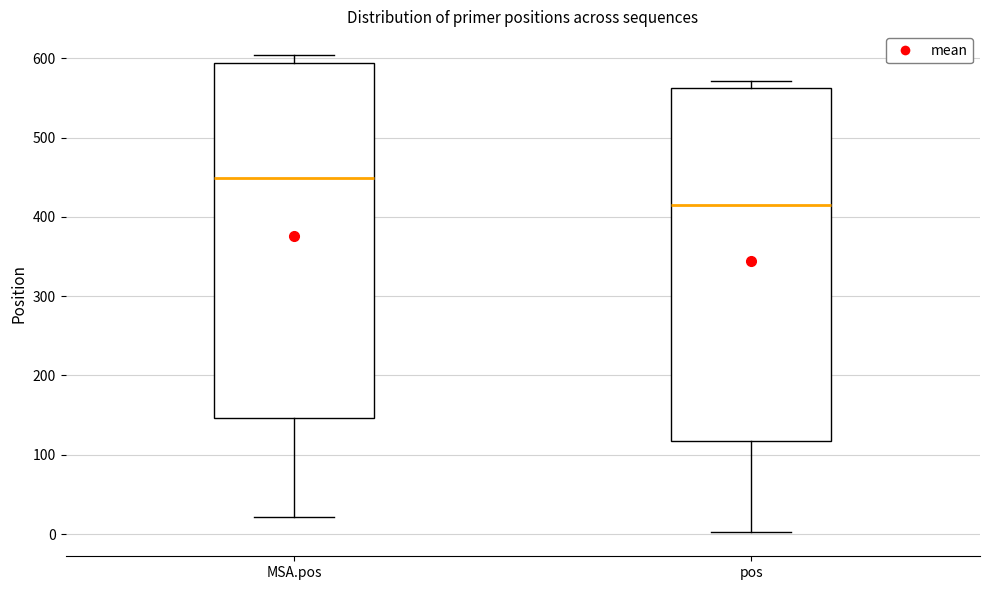

Which box's median line is the lowest?

pos